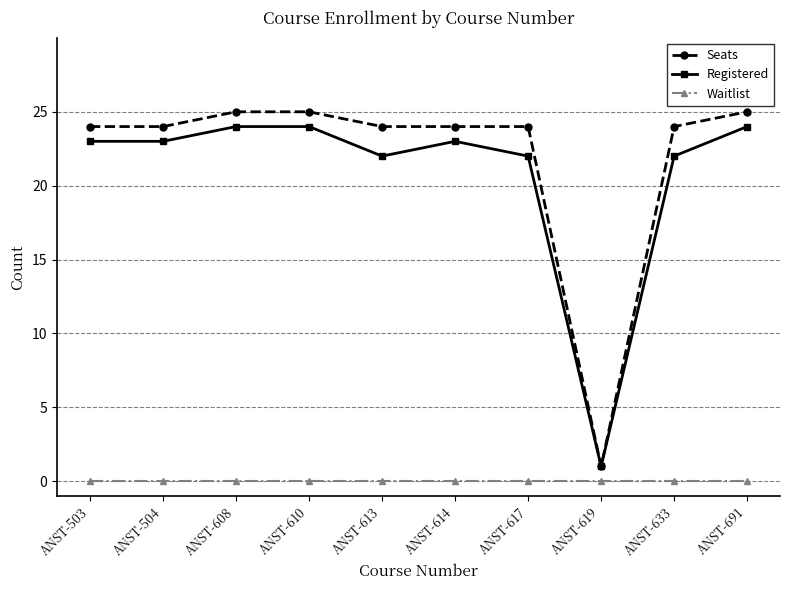

At how many categories does at least one series exceed 11?

9